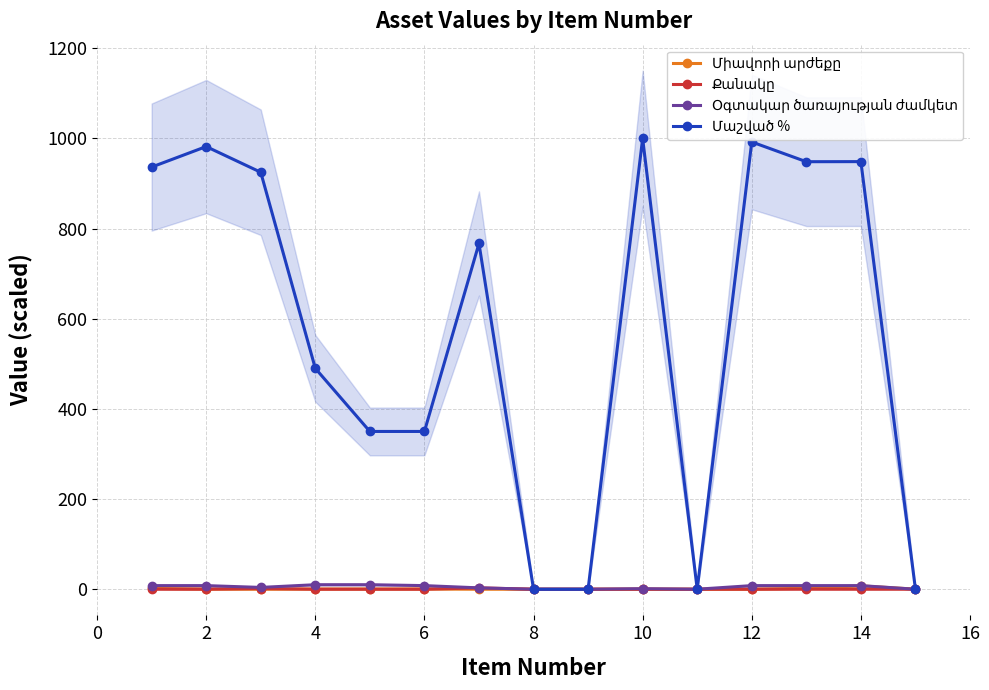

What is the sum of all Միավորի արժեքը values?

13.4